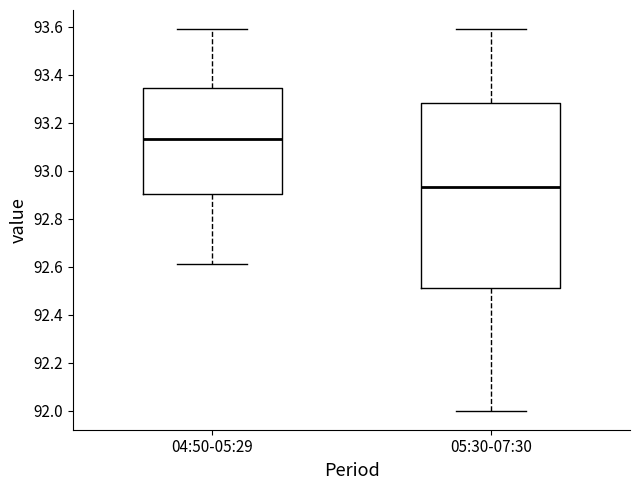

Comparing the boxes themselves (not the whiskers), which one is the tallest?

05:30-07:30